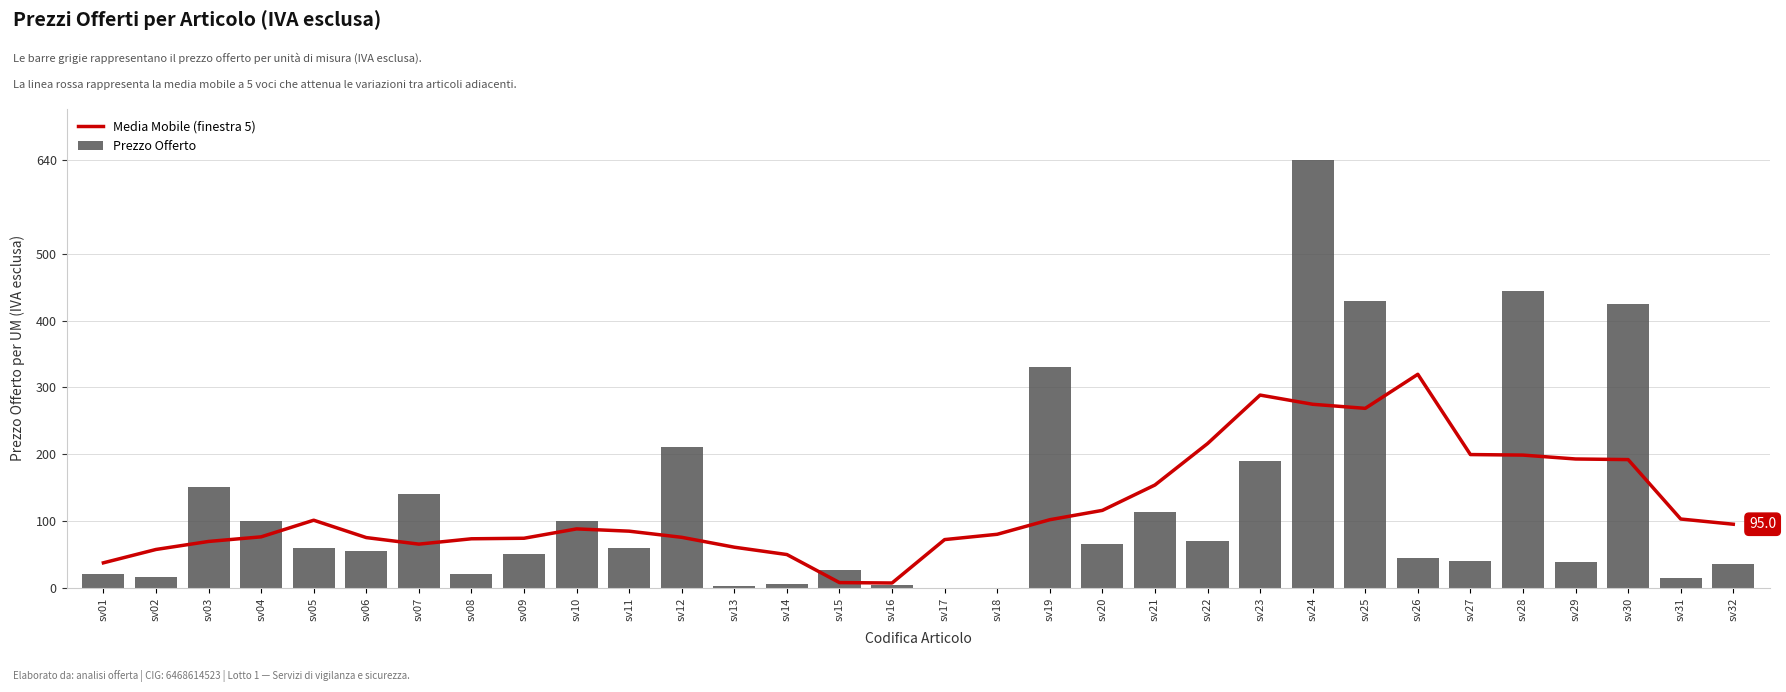

What is the total value across all series at sv22?

285.7